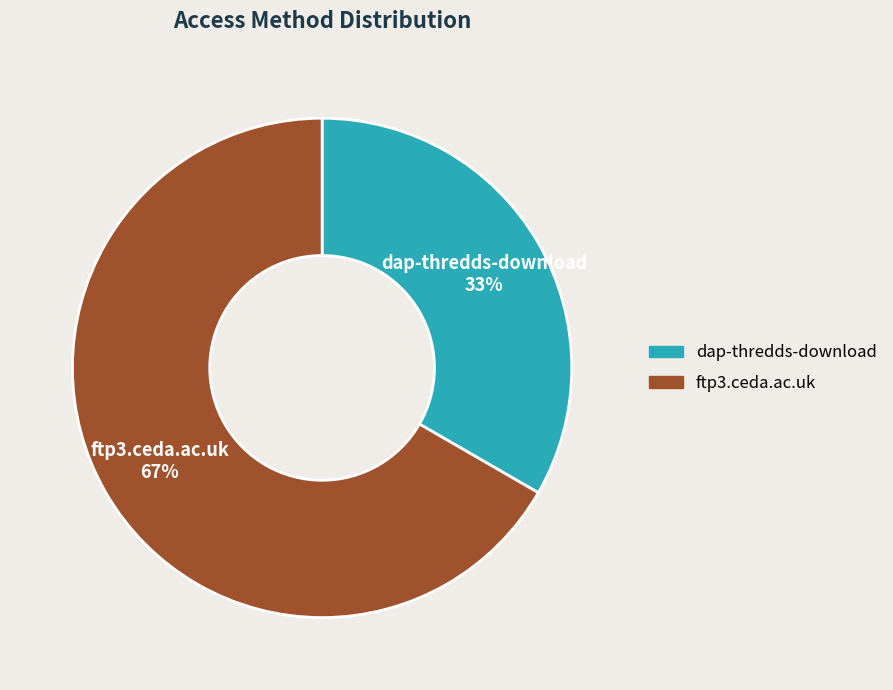

How many segments does this pie chart have?

2